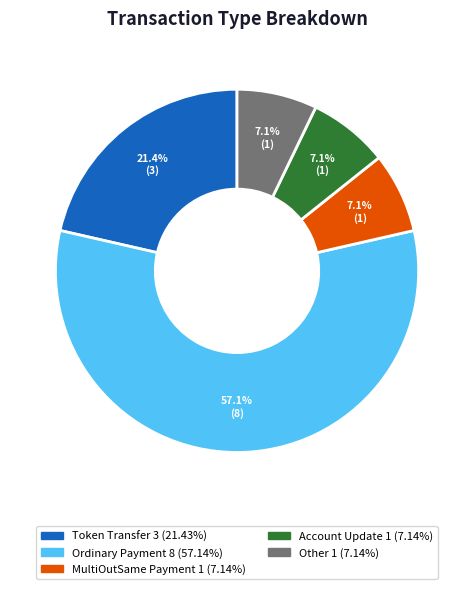

To the nearest percent, what portion does MultiOutSame Payment represent?

7%